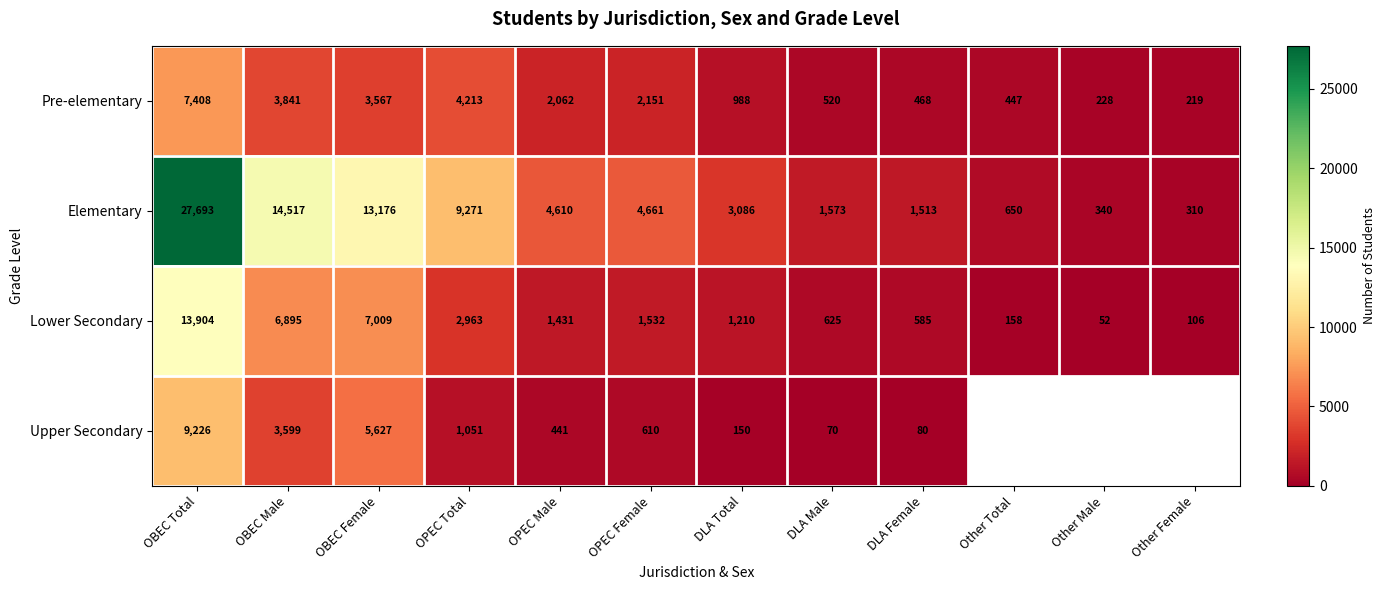

True or false: Pre-elementary has a value of 2151 at OPEC Female.

True